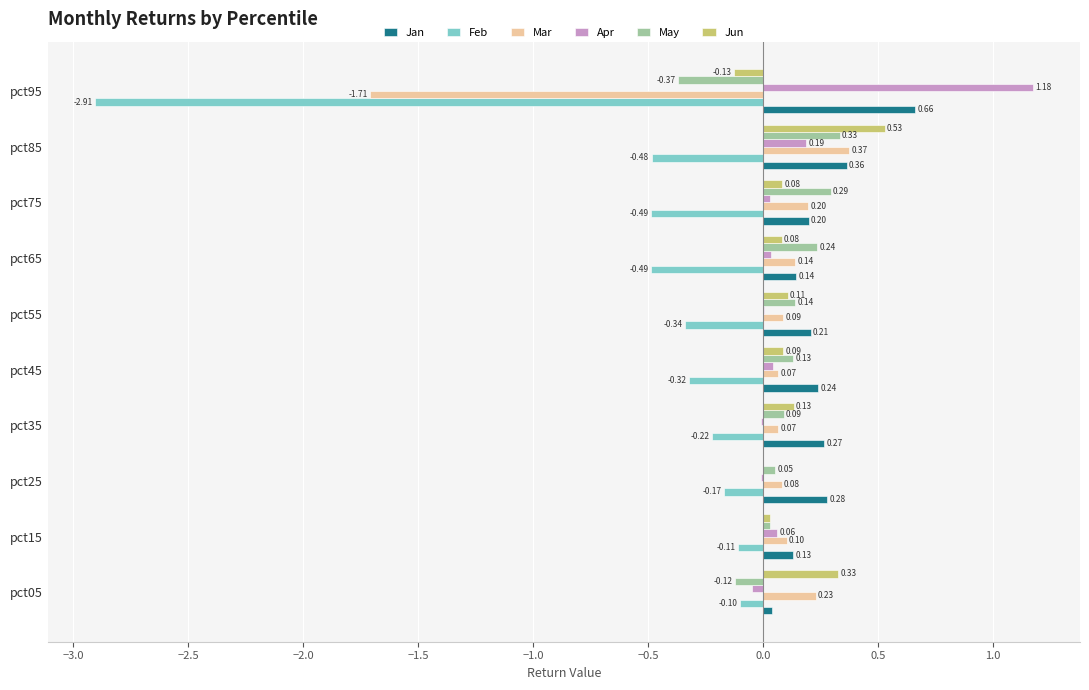

How many categories are shown in the chart?

10